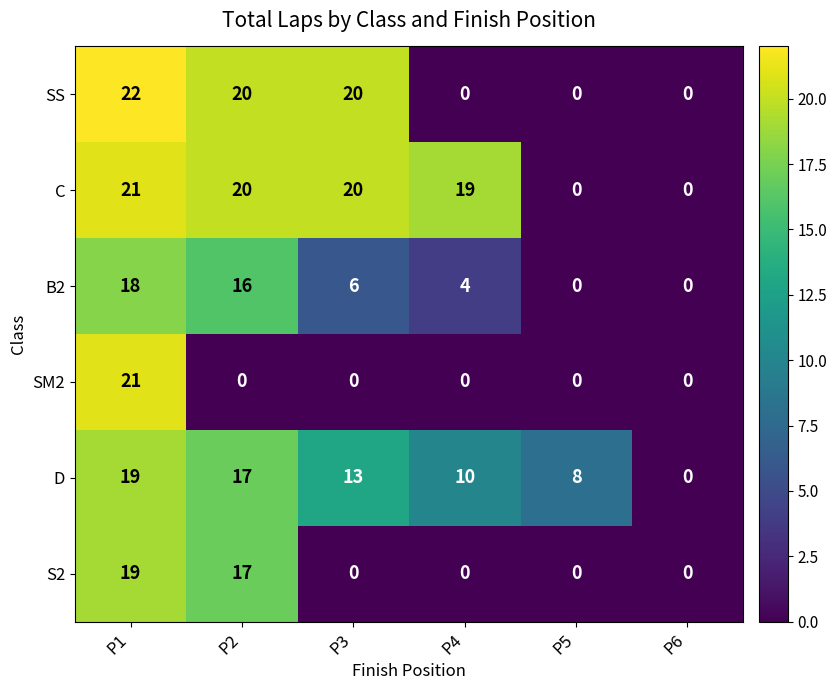

What is the sum of all SM2 values?

21